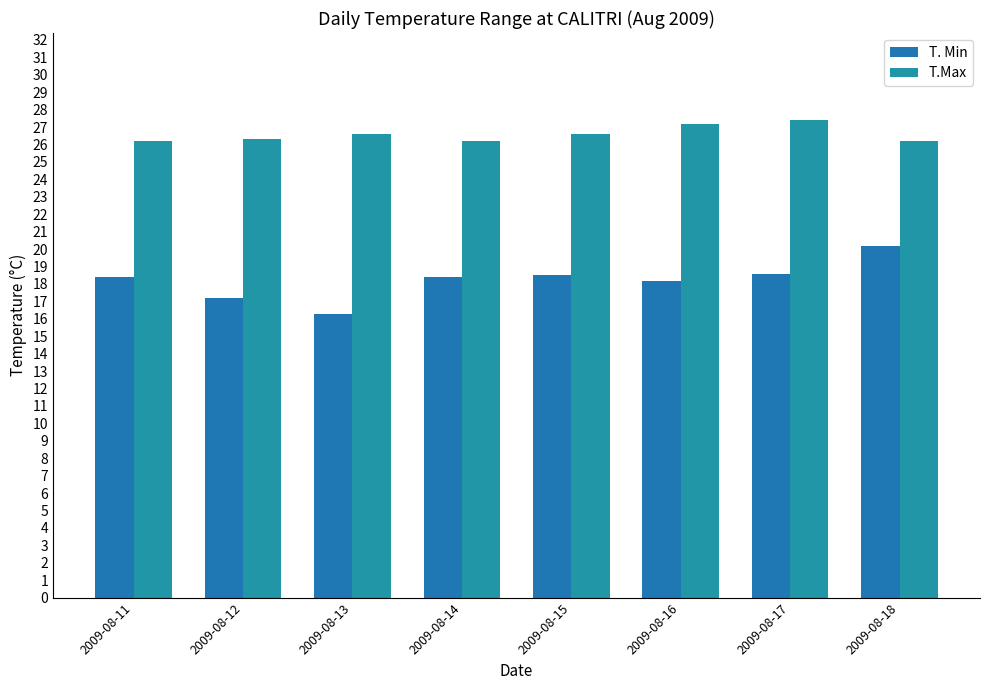

Rank the series at 2009-08-15 from highest to lowest value.

T.Max, T. Min